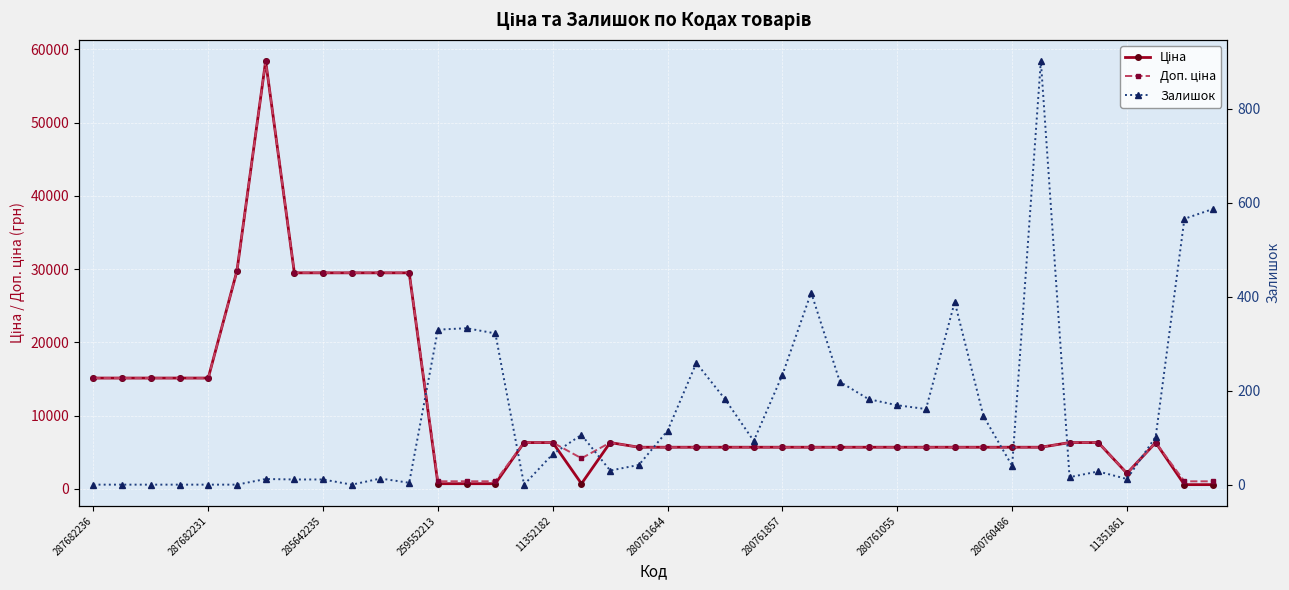

What is the sum of the Залишок values at 11 and 20?

119.0